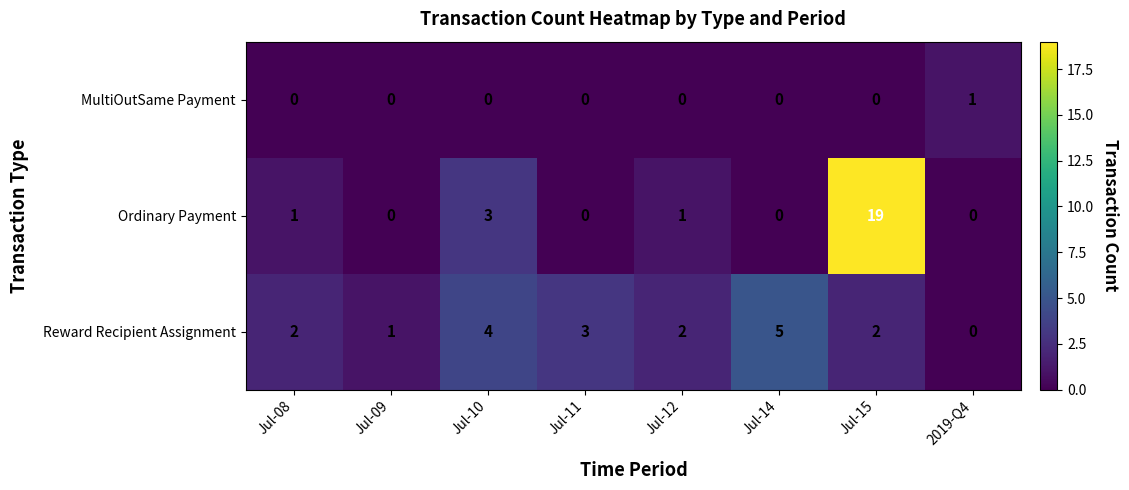

Reading left to right, list all the values displayed in this chart.

MultiOutSame Payment: Jul-08=0	Jul-09=0	Jul-10=0	Jul-11=0	Jul-12=0	Jul-14=0	Jul-15=0	2019-Q4=1
Ordinary Payment: Jul-08=1	Jul-09=0	Jul-10=3	Jul-11=0	Jul-12=1	Jul-14=0	Jul-15=19	2019-Q4=0
Reward Recipient Assignment: Jul-08=2	Jul-09=1	Jul-10=4	Jul-11=3	Jul-12=2	Jul-14=5	Jul-15=2	2019-Q4=0